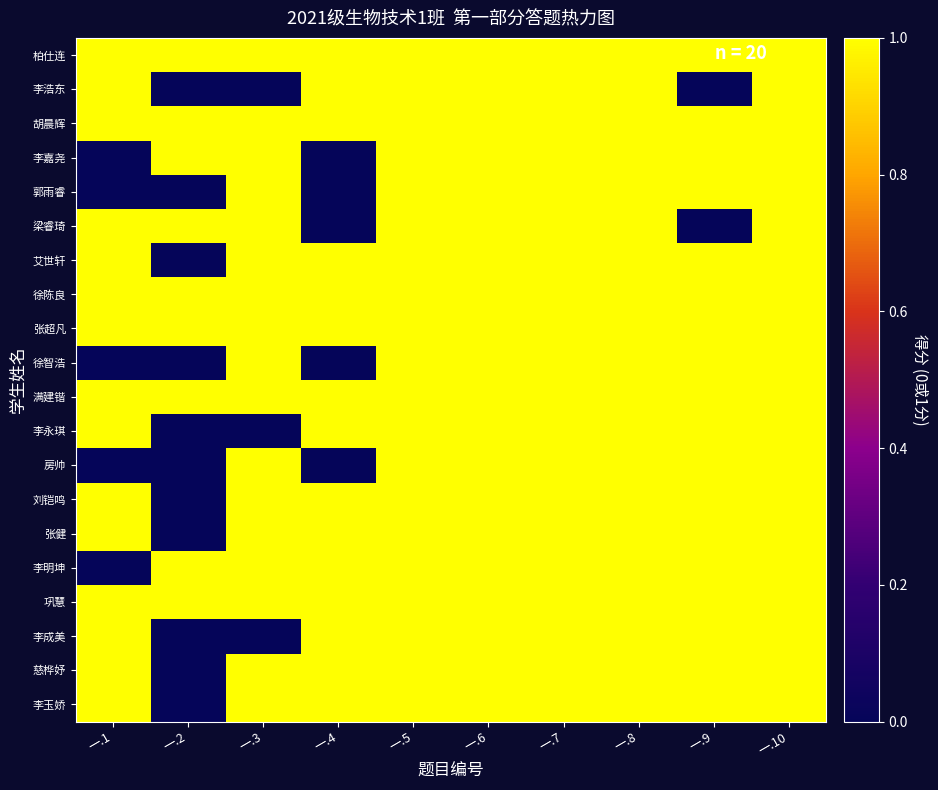

Which series changed the most between 一.3 and 一.5?

李浩东